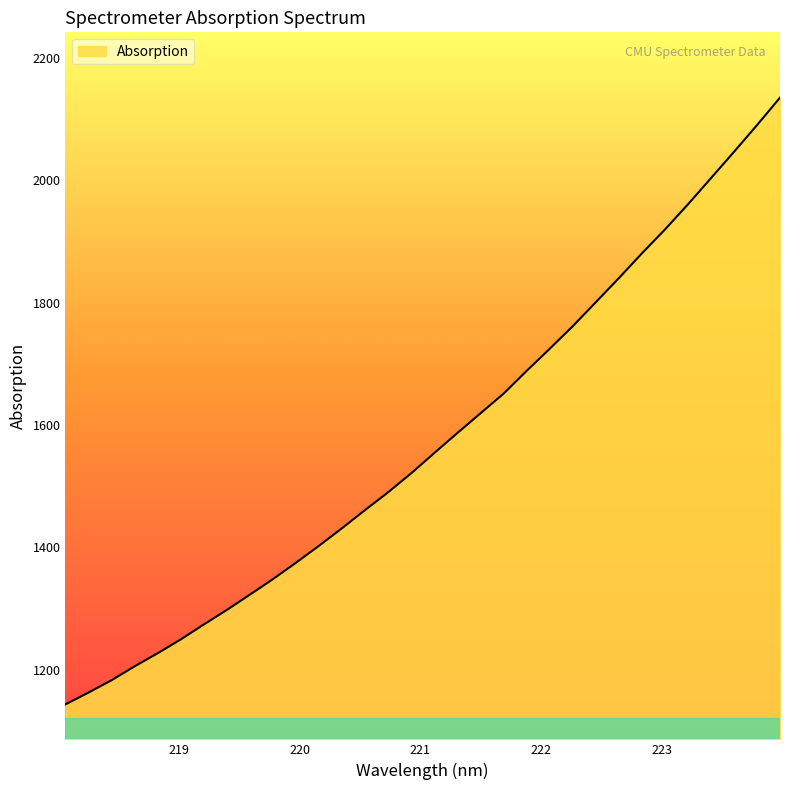

What is the minimum value shown in the chart?

1143.3